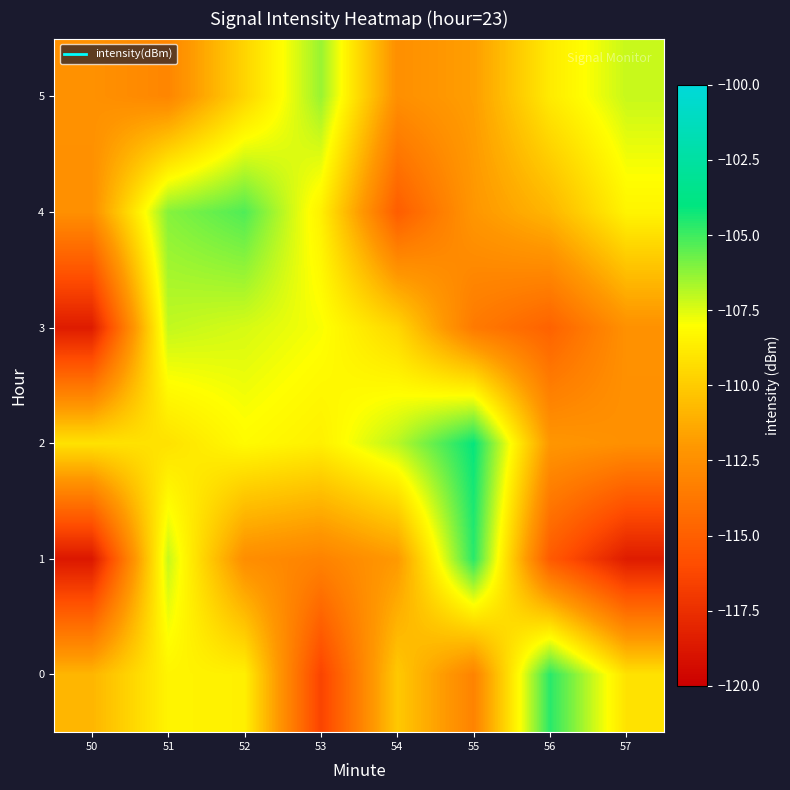

What is the smallest value displayed?

-118.7